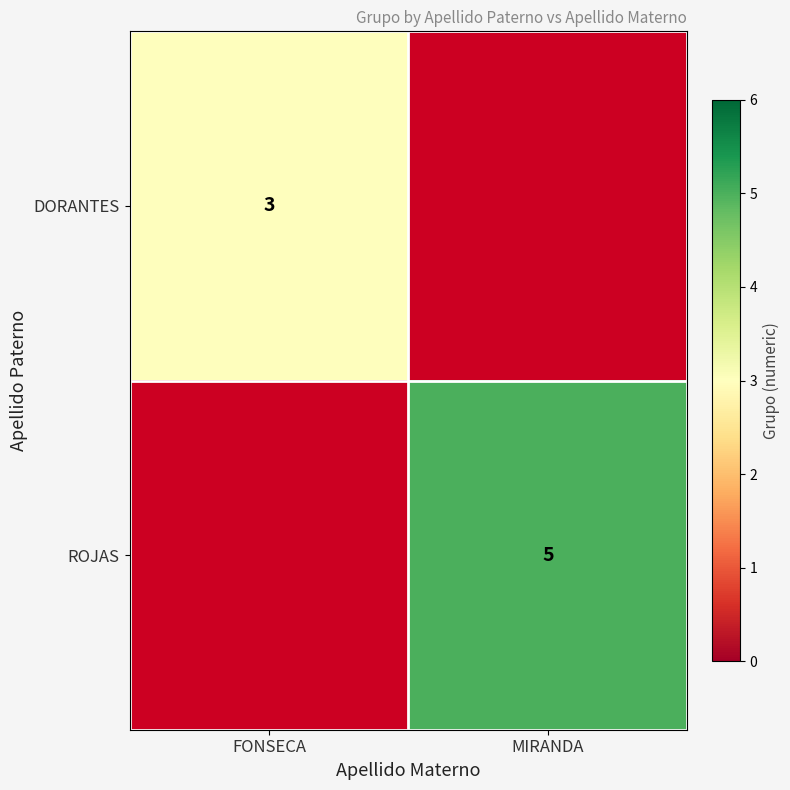

Which has a higher value, MIRANDA or FONSECA?

FONSECA